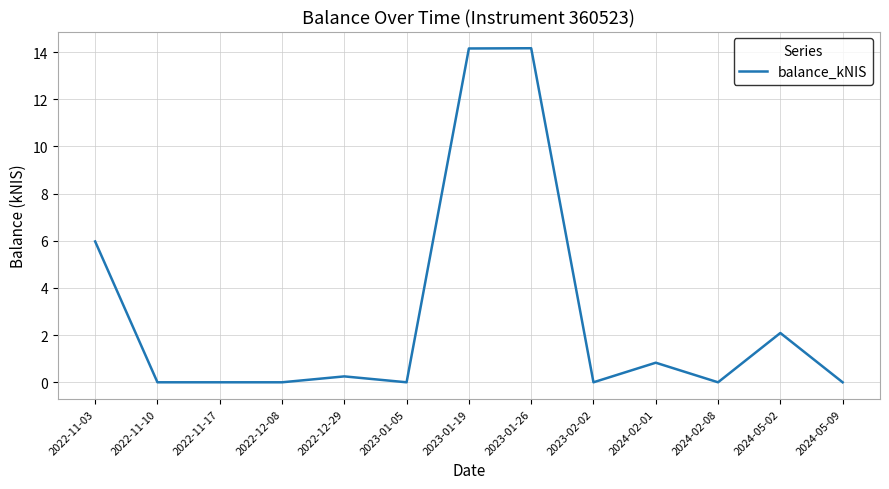

Is it true that the value at 2022-11-10 is 0.0?

True